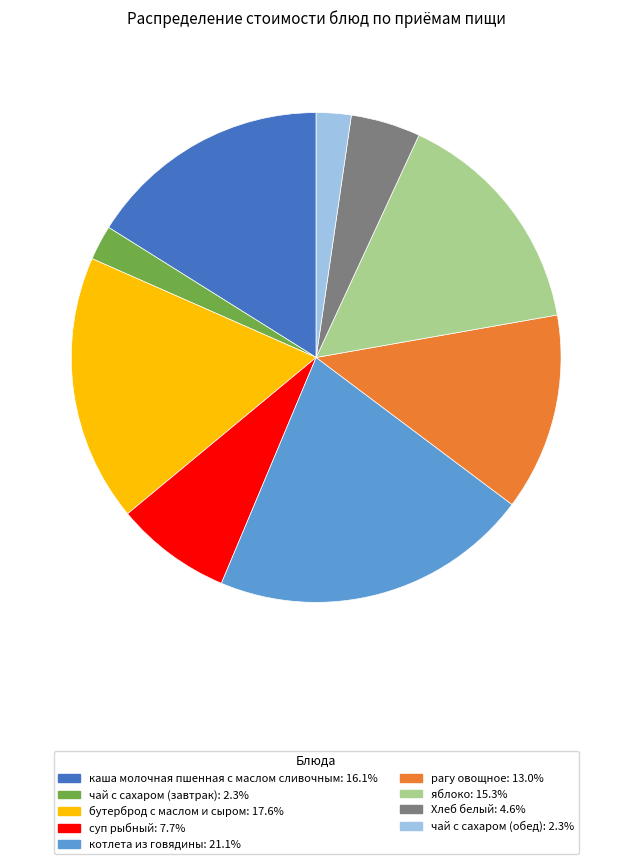

Do котлета из говядины: 21.1% and каша молочная пшенная с маслом сливочным: 16.1% together represent more than half of the pie?

No